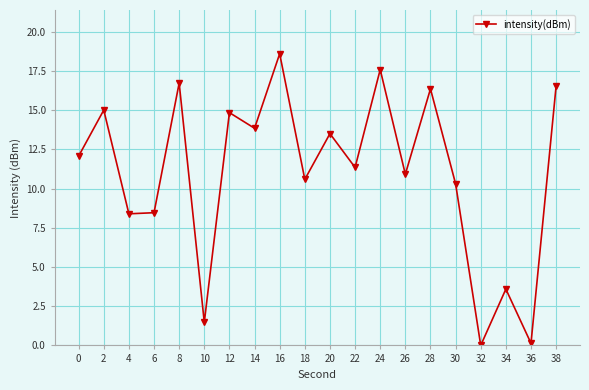

How many positive values are there?

19